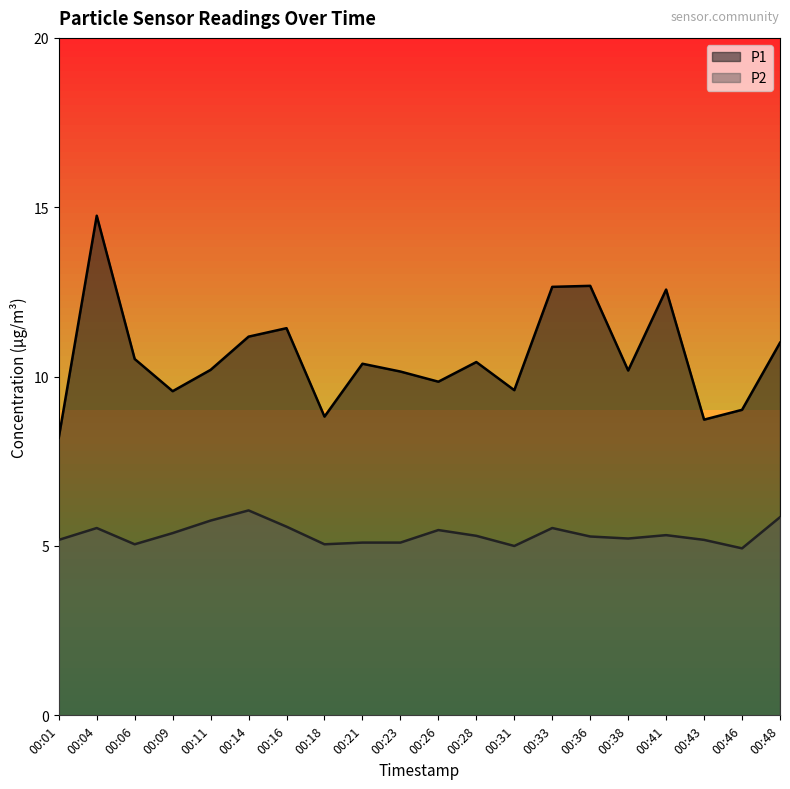

Which category has the highest value in the P1 series?

00:04